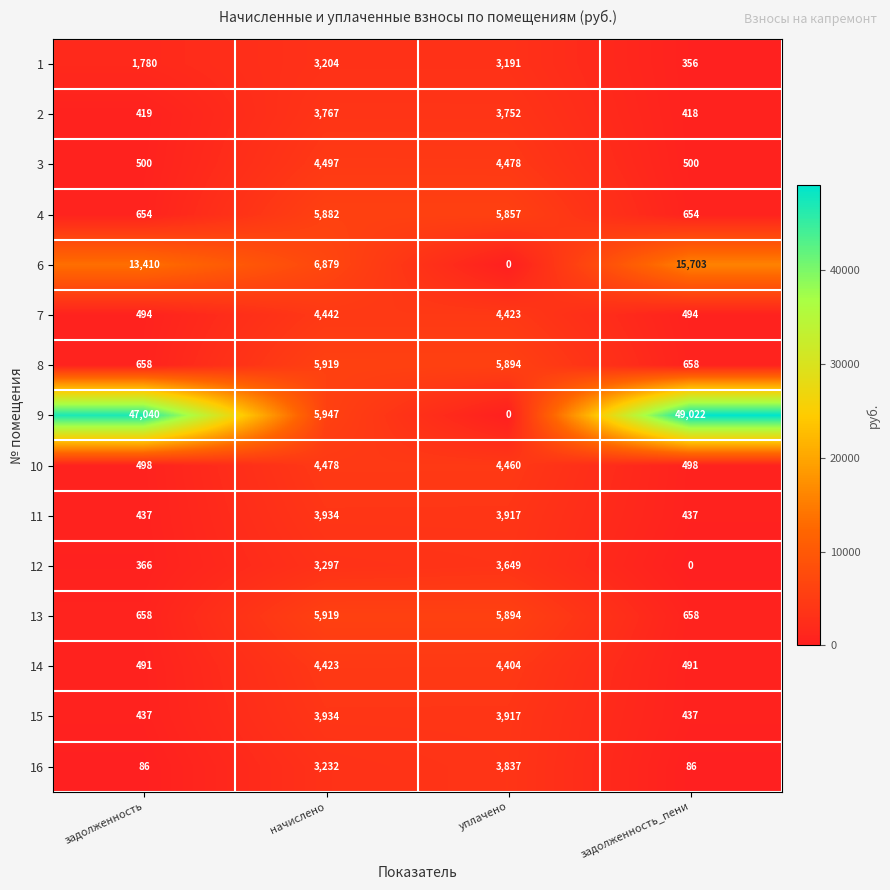

True or false: 13 has a value of 5894 at уплачено.

True